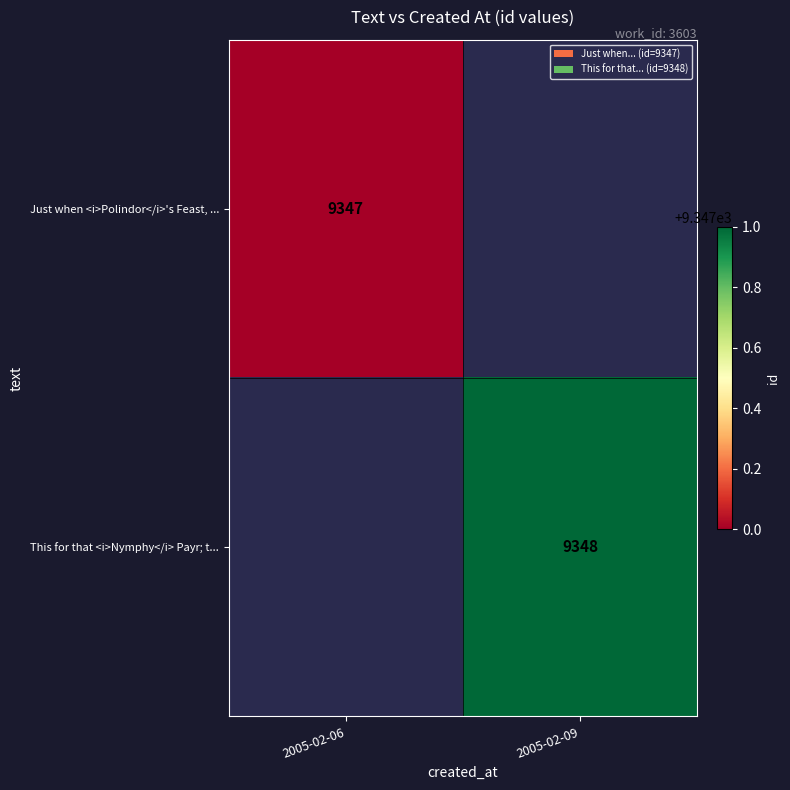

At which category does the chart reach its peak across all series?

2005-02-09